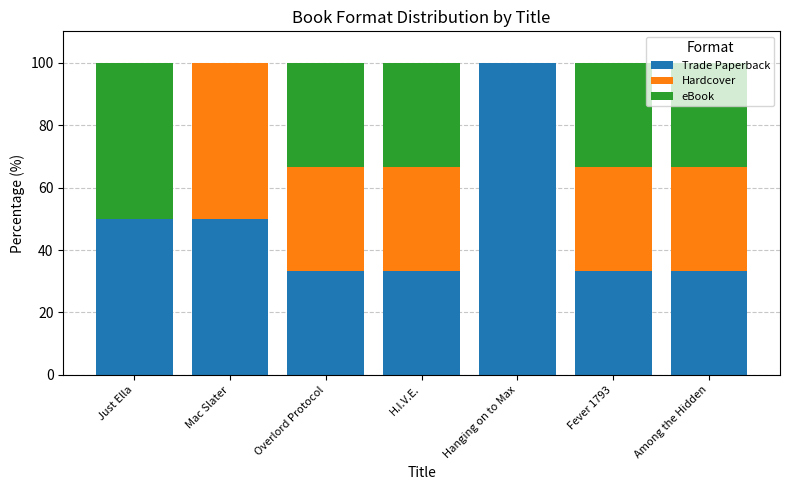

Count the number of categories in the chart.

7